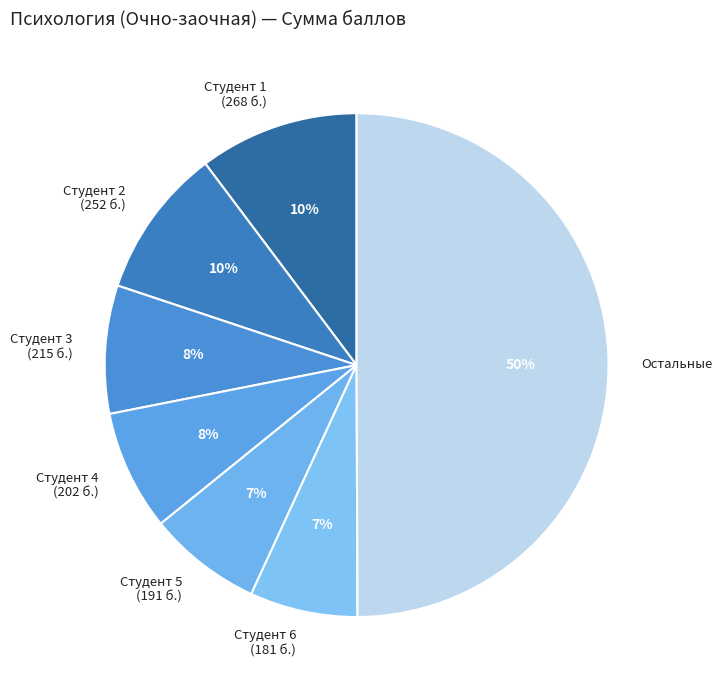

Between Студент 3 (215 б.) and Студент 1 (268 б.), which is larger?

Студент 1 (268 б.)